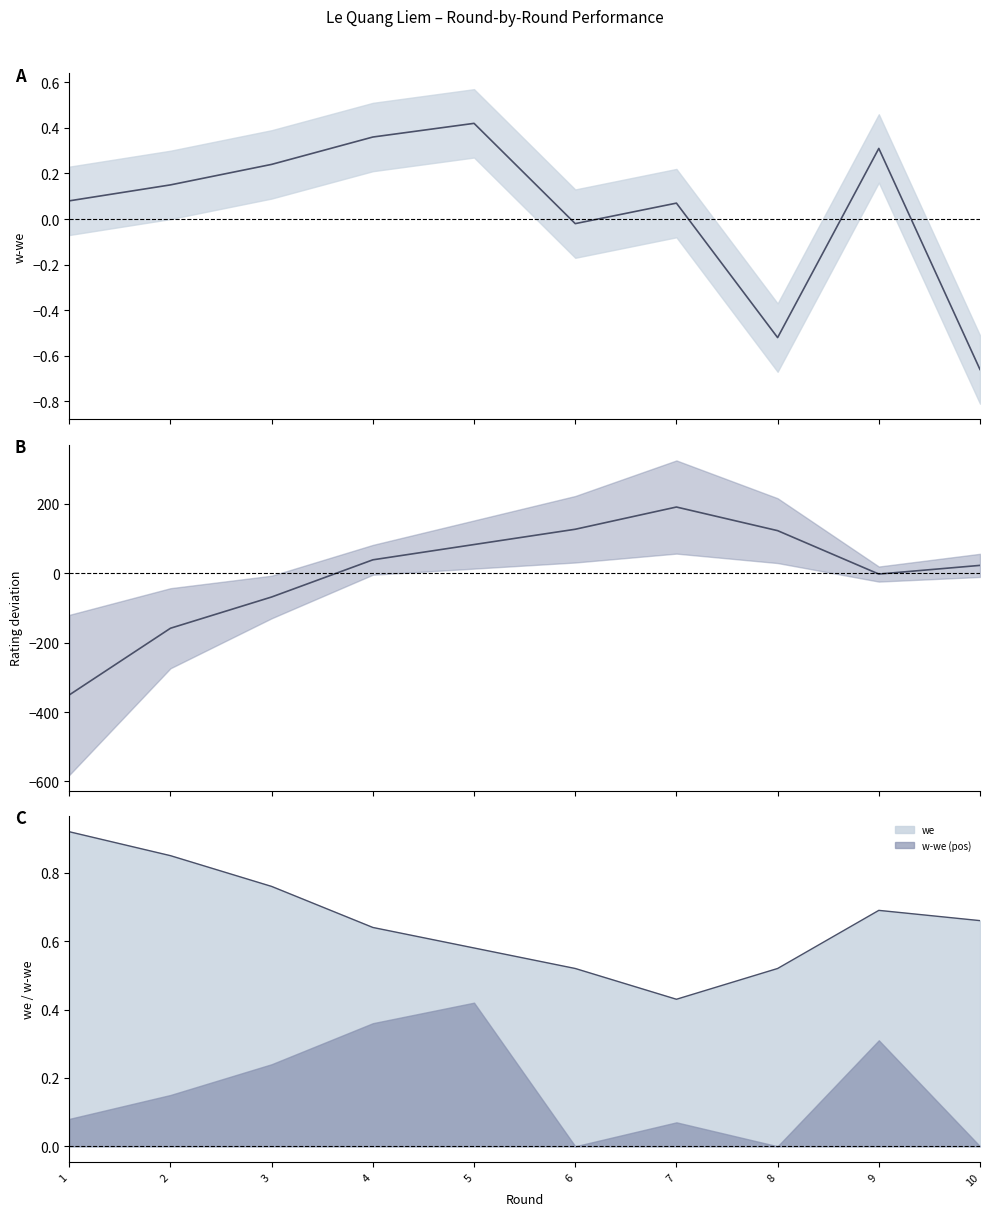

Which category has the lowest value in the we series?

7